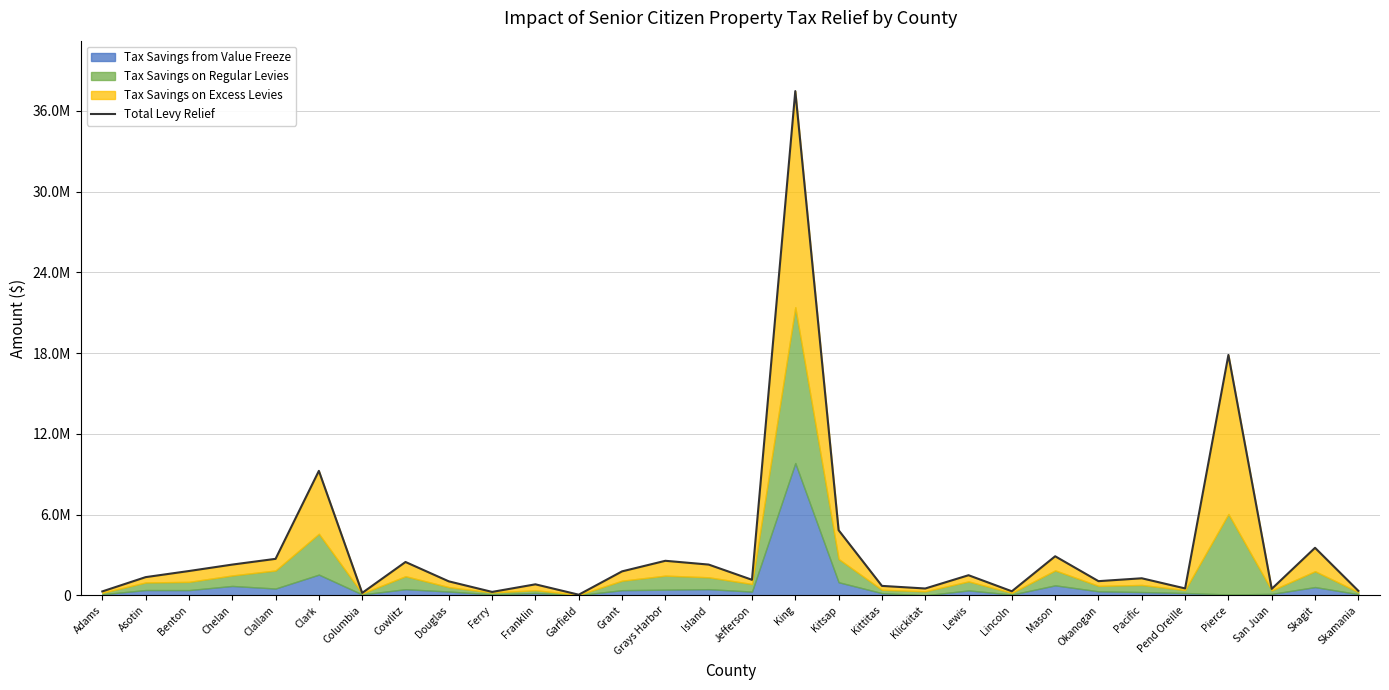

What is the ratio of the value at Clallam to the value at Clark?

0.3